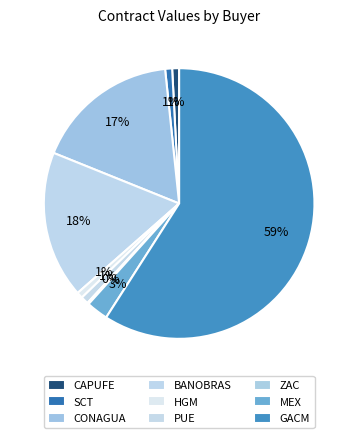

True or false: ZAC accounts for 0% of the total.

True